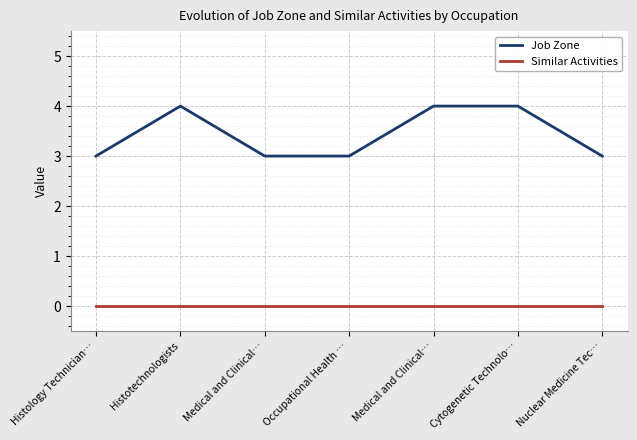

What is the value of the Job Zone point at the 1st from the left?

3